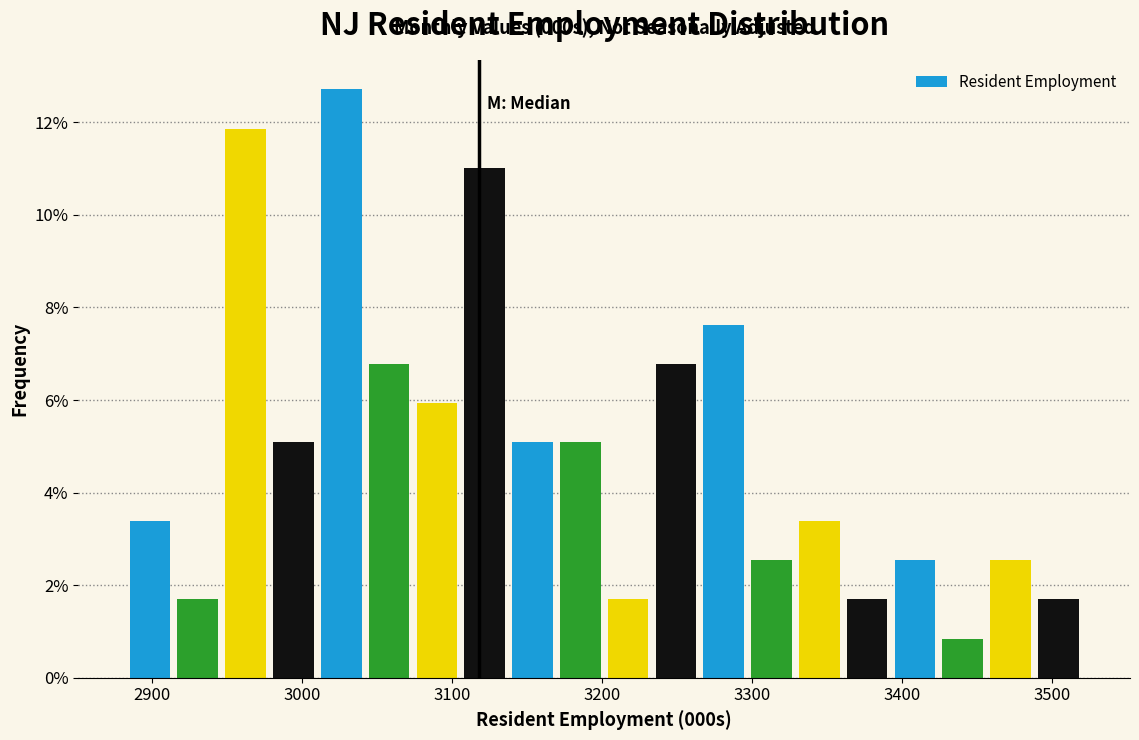

Read against the x-axis, roughly where is the centre of the tallest bar?

3030